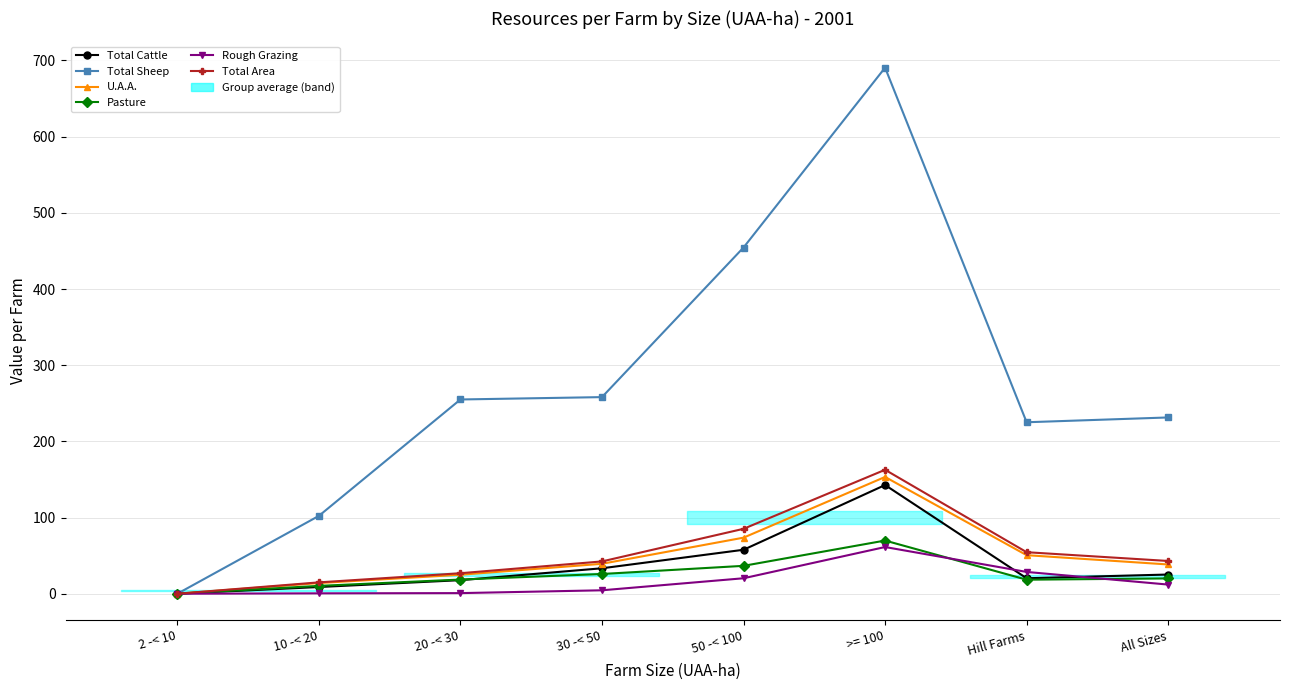

Which series has the largest total across all categories?

Total Sheep